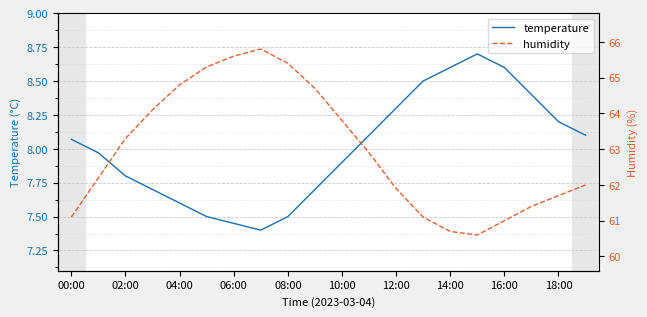

What is the highest value of the temperature series?

8.7